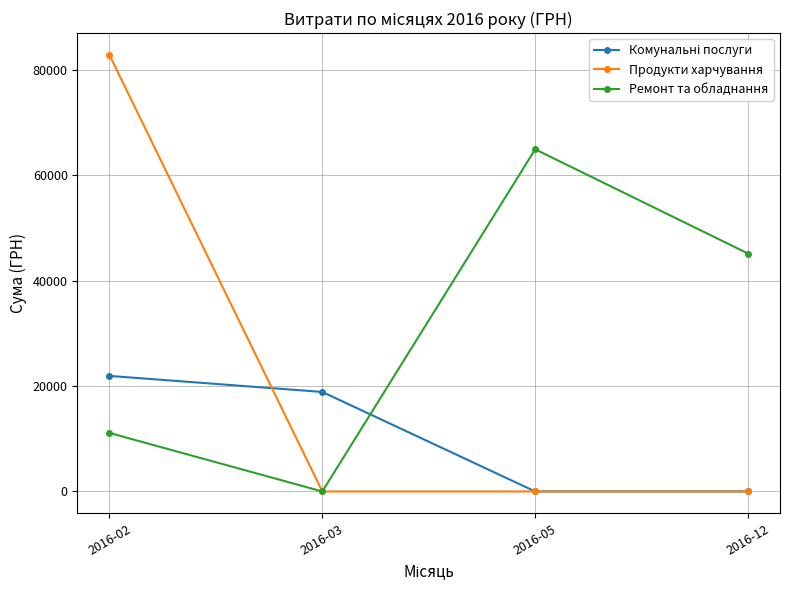

Rank the categories by Ремонт та обладнання value from highest to lowest.

2016-05, 2016-12, 2016-02, 2016-03